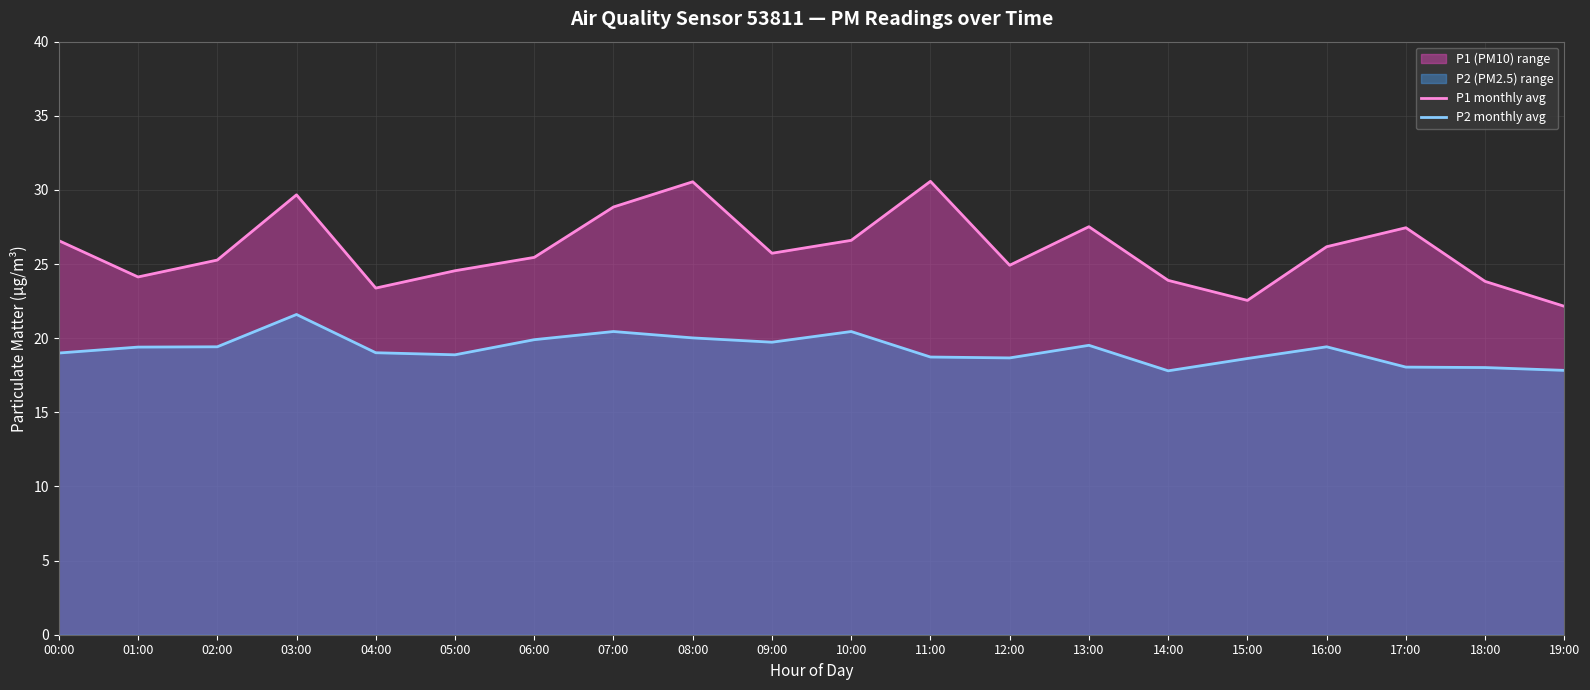

Reading left to right, transcribe all the data shown in this chart.

P1 monthly avg: 26.6	24.1	25.3	29.7	23.4	24.6	25.4	28.9	30.6	25.7	26.6	30.6	24.9	27.5	23.9	22.6	26.2	27.4	23.8	22.1
P2 monthly avg: 19.0	19.4	19.4	21.6	19.0	18.9	19.9	20.4	20.0	19.7	20.4	18.7	18.7	19.5	17.8	18.6	19.4	18.1	18.0	17.8